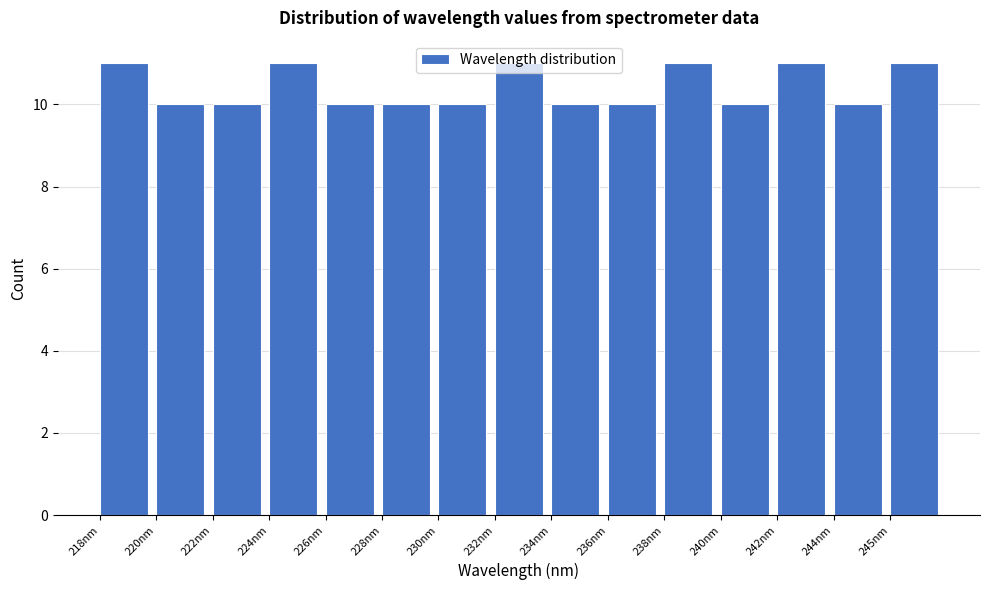

What position from the left is 242nm?

13